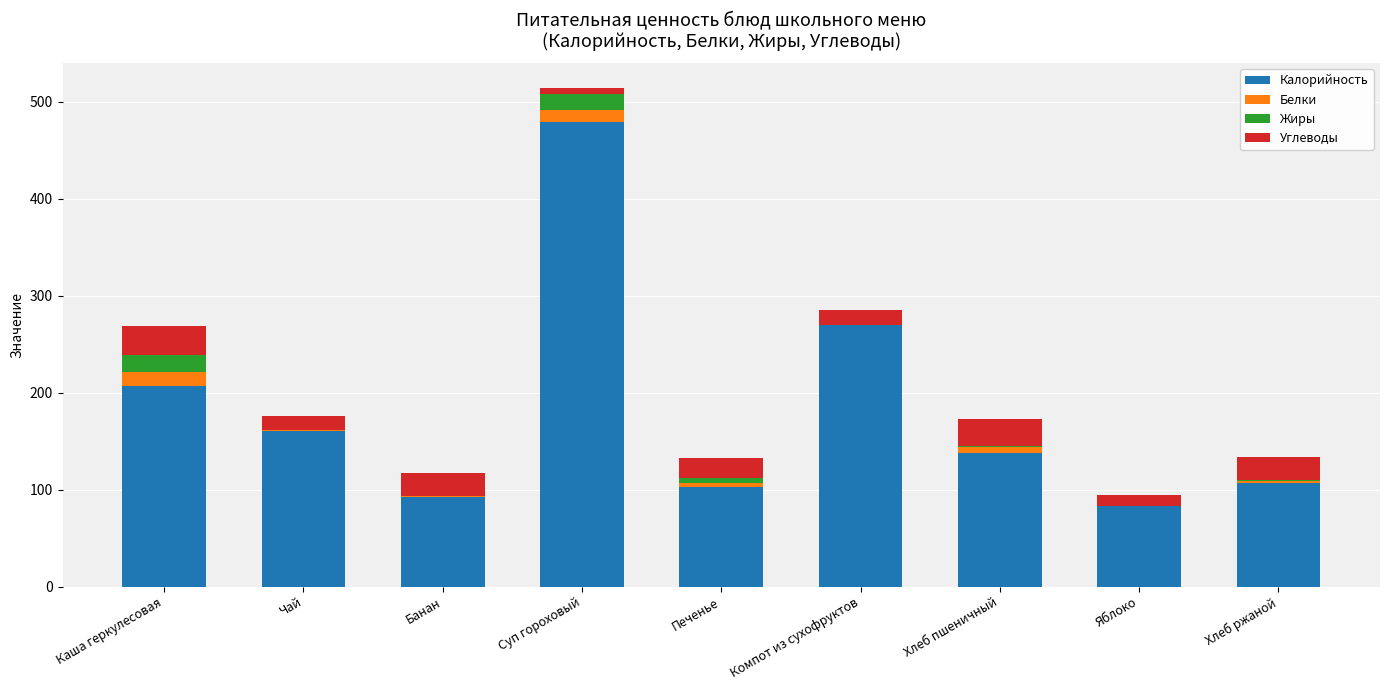

The Калорийность series shows 102.4 at Печенье. True or false?

True